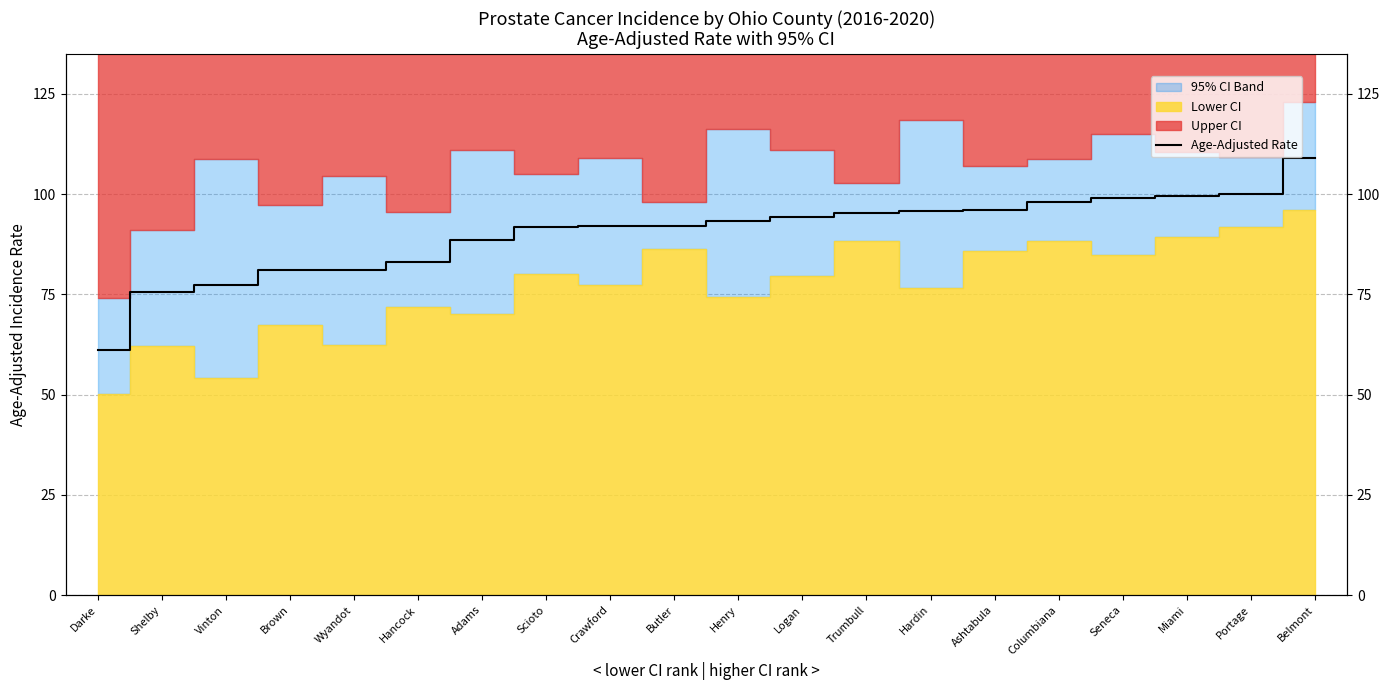

Reading right to left, list all the values displayed in this chart.

108.9	100.1	99.5	99.1	98.0	96.0	95.7	95.3	94.2	93.4	92.0	92.0	91.8	88.6	83.0	81.2	81.1	77.4	75.6	61.1